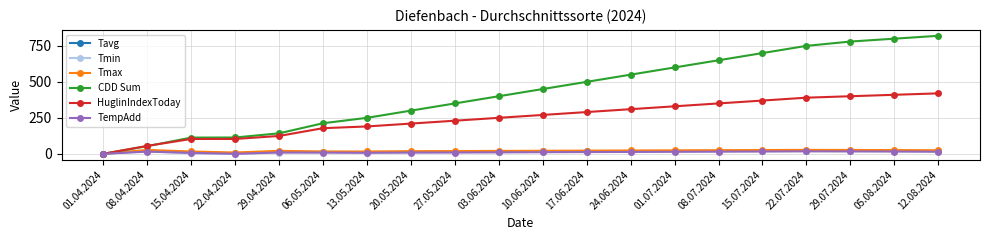

Which series has the largest range (max minus min)?

CDD Sum